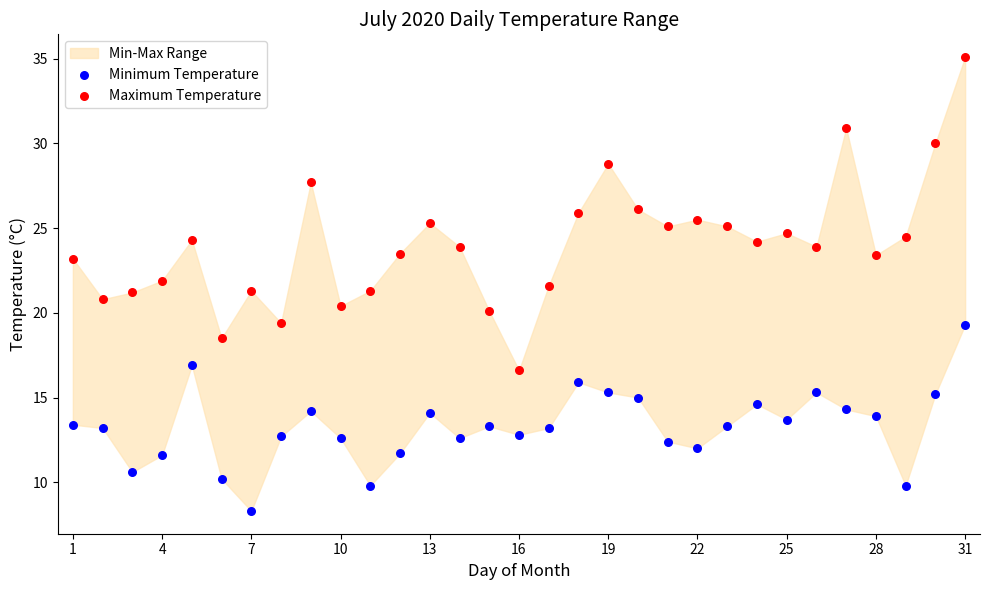

Which series has the largest Y range (max minus min)?

Maximum Temperature